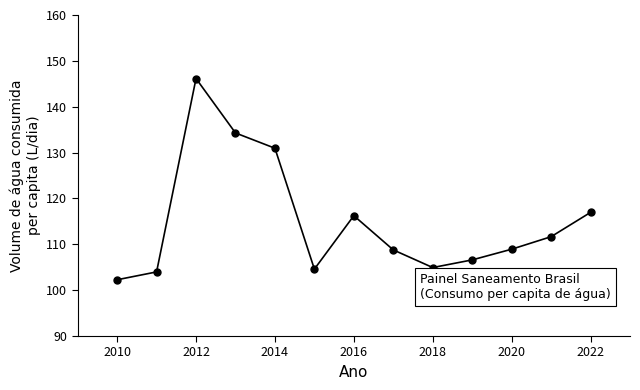

True or false: there are more than 1 points higher than both neighbors.

True